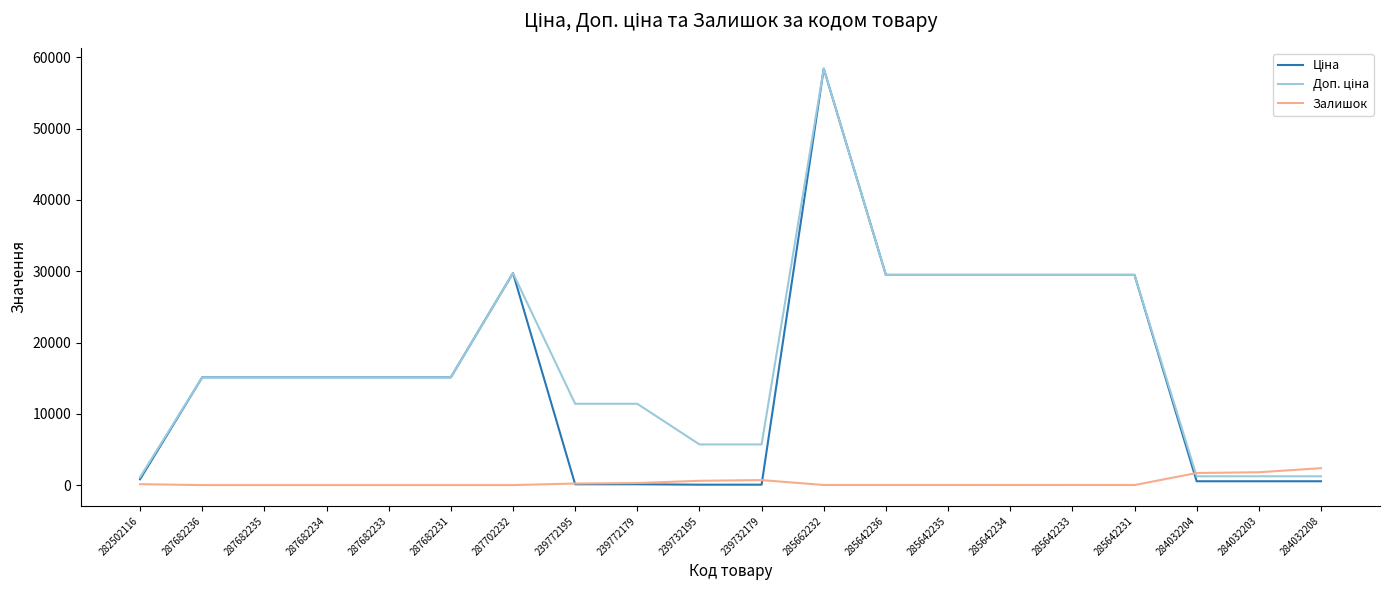

At which category is the sum across all series the highest?

285662232